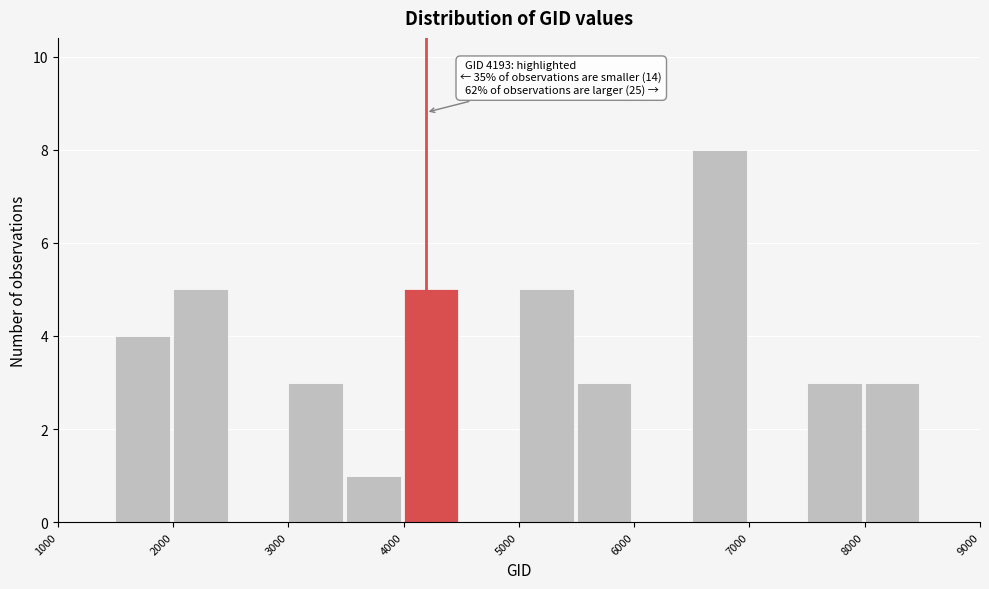

Which range on the x-axis has the tallest bar?

6500 to 7000